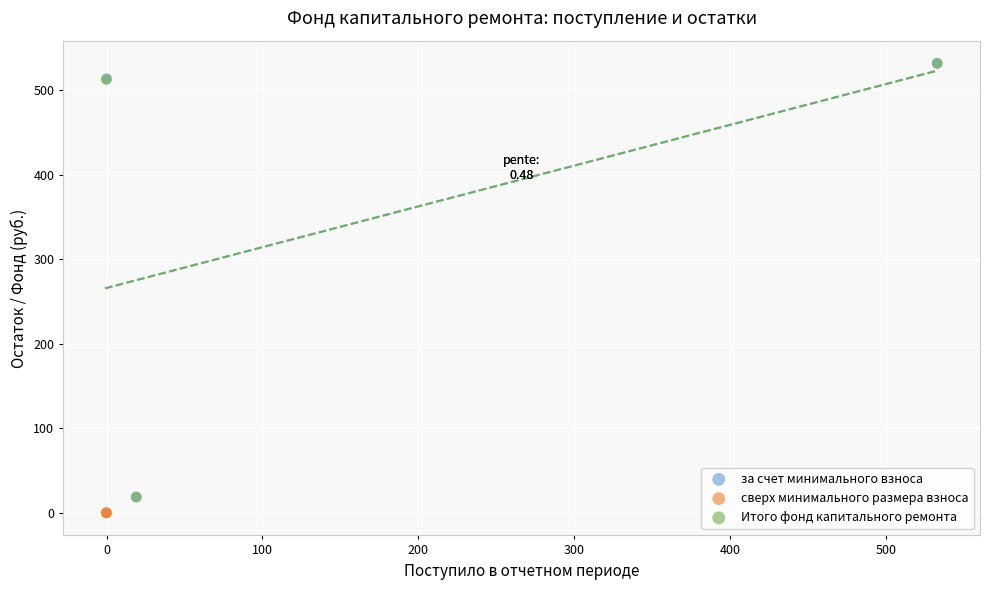

Which series has the widest spread of Y values?

за счет минимального взноса